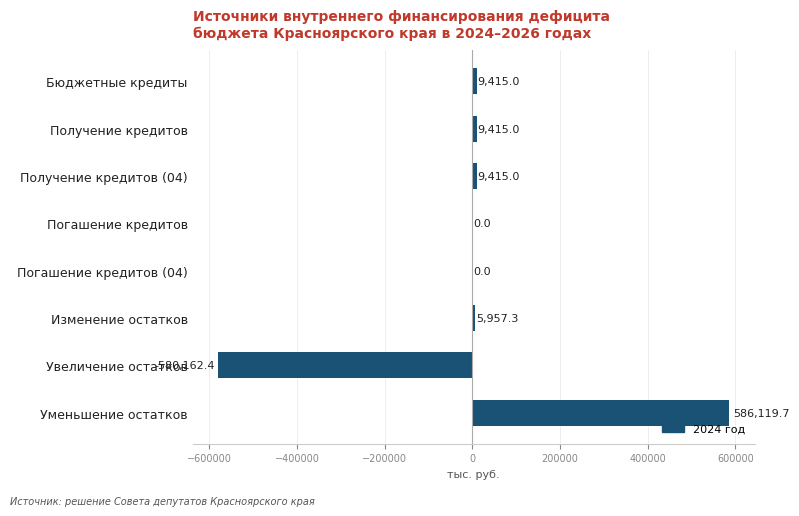

Reading bottom to top, list all the values displayed in this chart.

Уменьшение остатков=586119.7	Увеличение остатков=-580162.4	Изменение остатков=5957.3	Погашение кредитов (04)=0.0	Погашение кредитов=0.0	Получение кредитов (04)=9415.0	Получение кредитов=9415.0	Бюджетные кредиты=9415.0